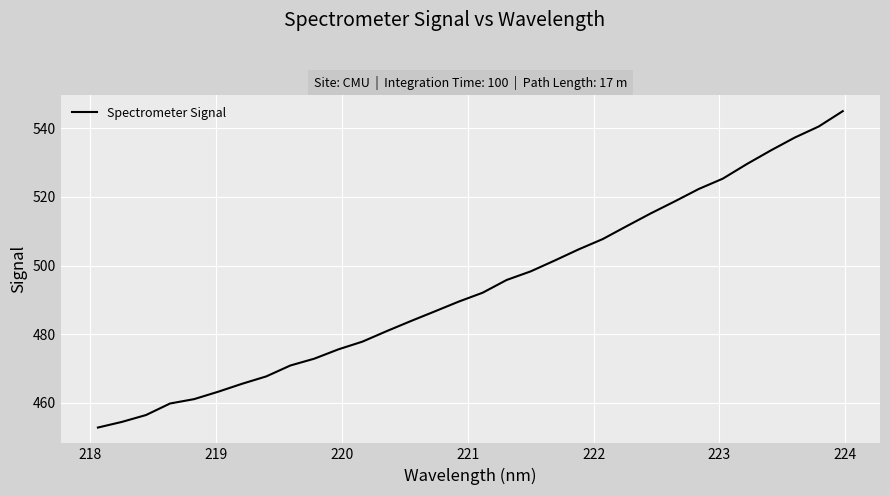

Count the number of values greater than 492.

16